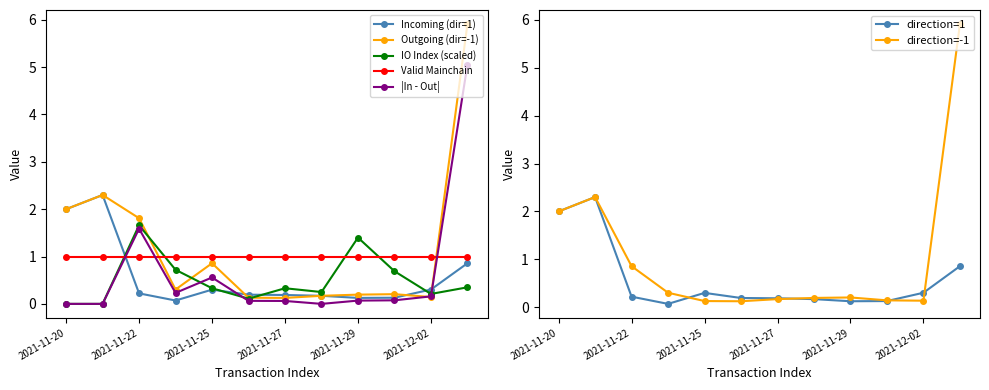

The value of direction=-1 at 2021-11-20 is 3.4. True or false?

False